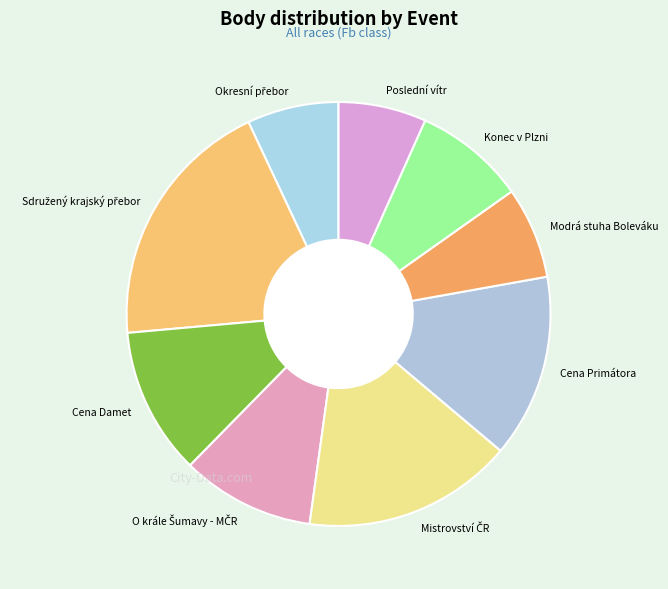

Is there a majority slice in this chart?

No